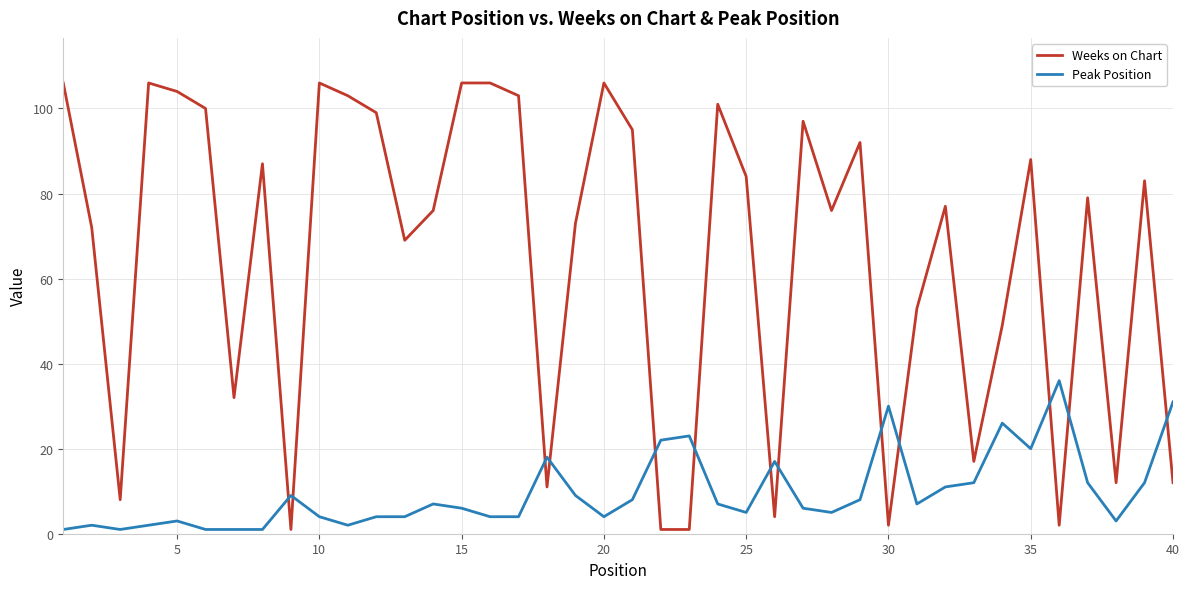

Which series has the largest range (max minus min)?

Weeks on Chart